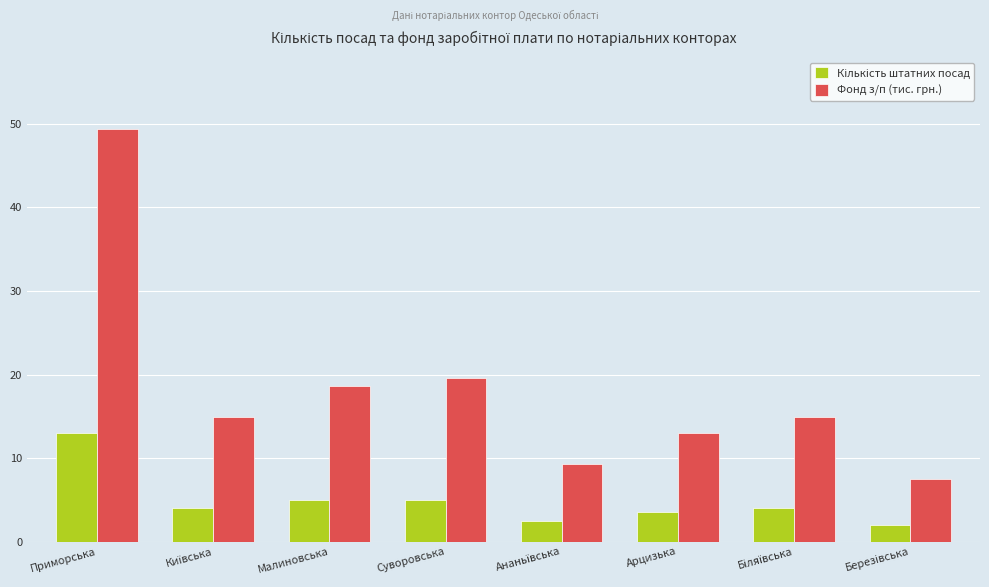

What is the value of the Фонд з/п (тис. грн.) bar at the 1st from the left?

49.4